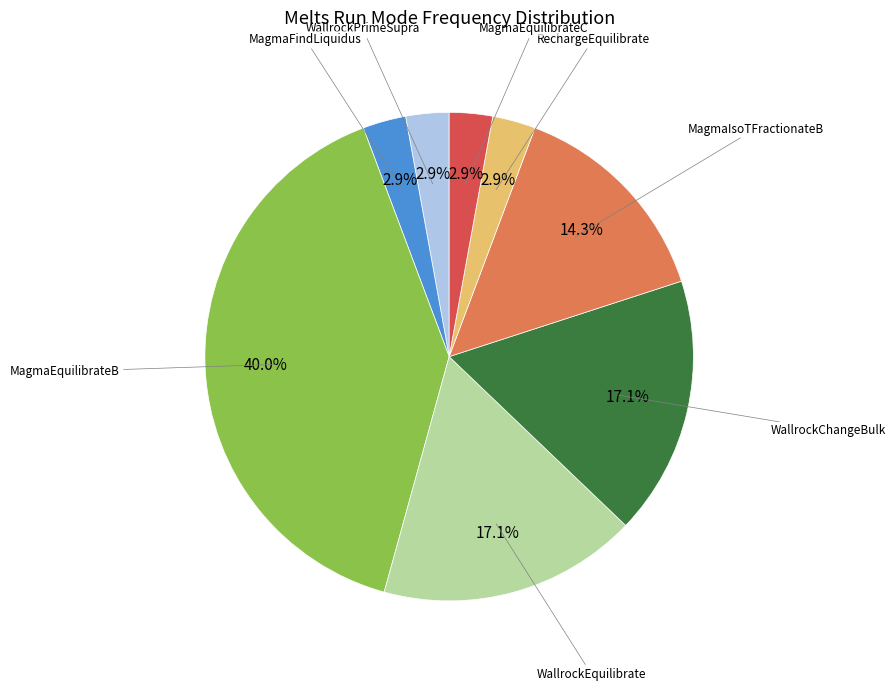

Is there any slice that represents more than half of the pie?

No